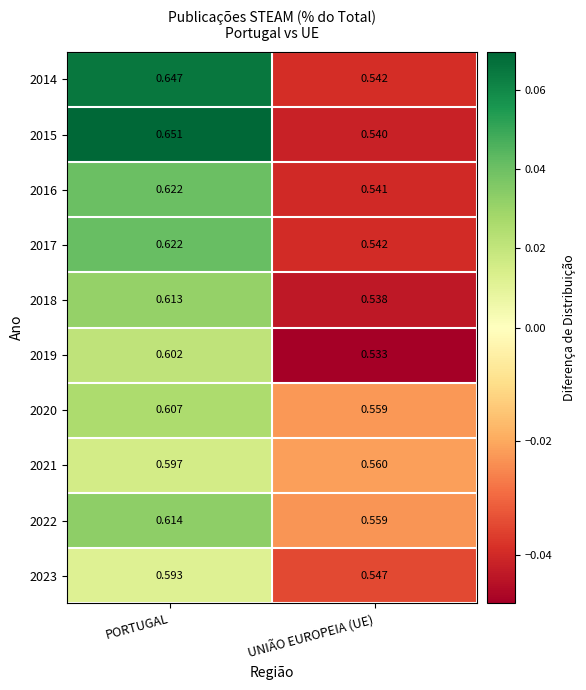

At which label is 2014 closest to 0?

UNIÃO EUROPEIA (UE)